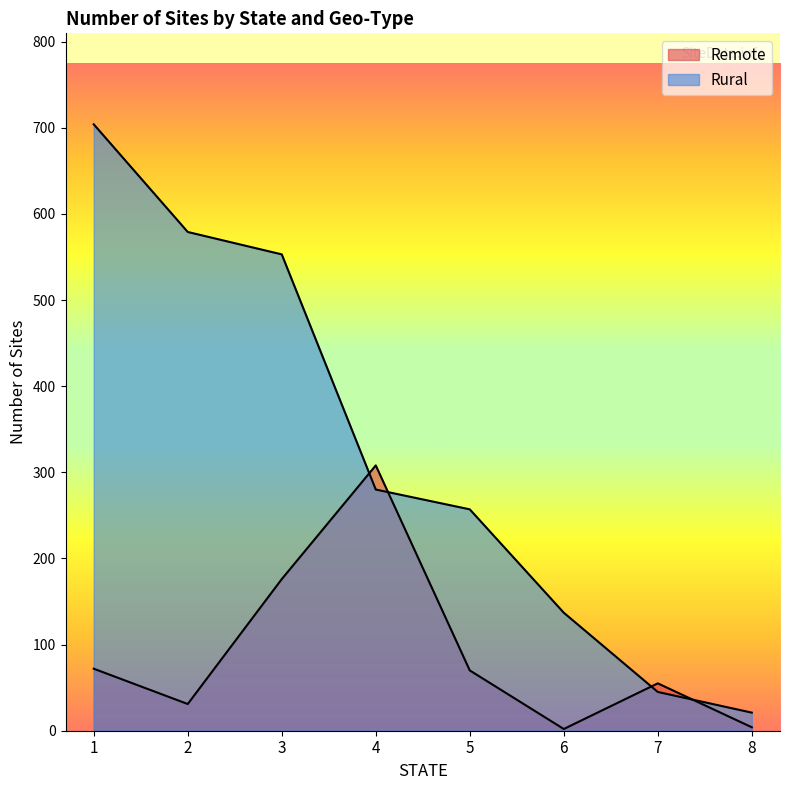

What is the sum of all Remote values?

718